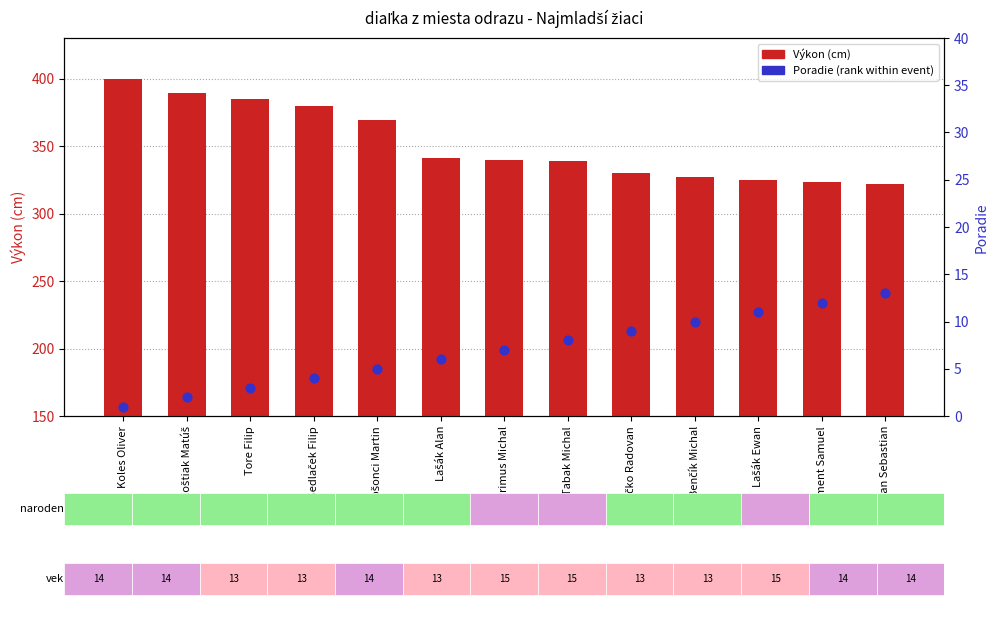

Which series reaches the minimum Y coordinate?

Poradie (rank)